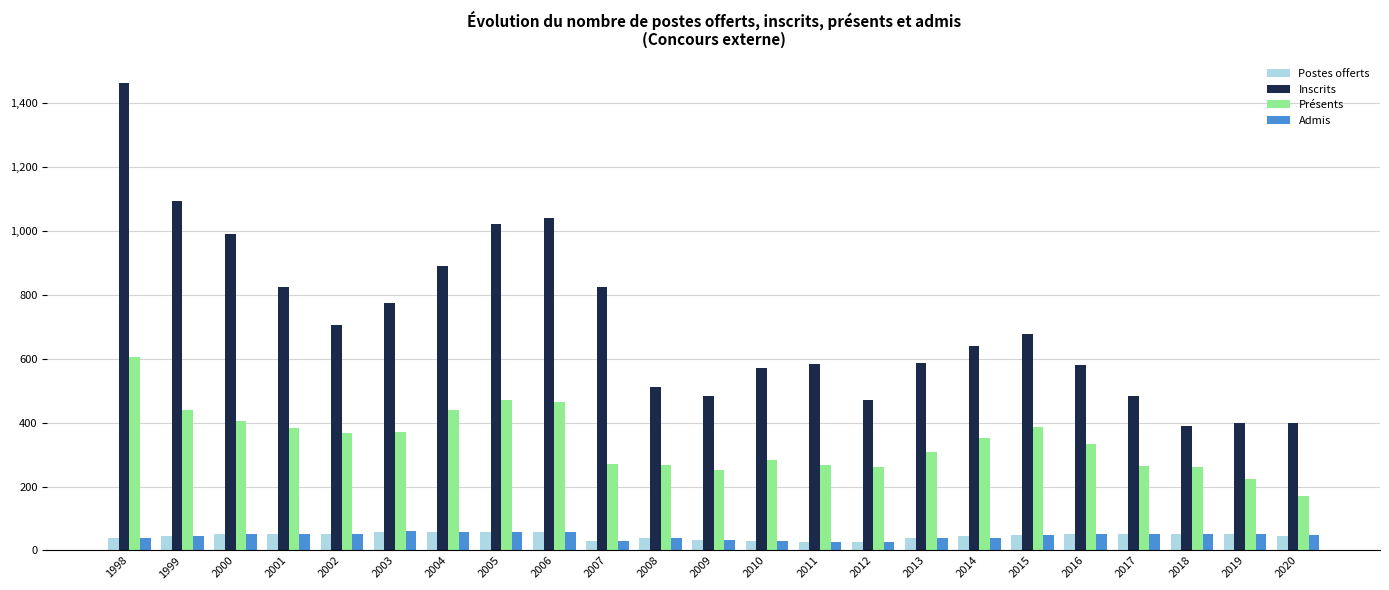

True or false: Présents has a value of 351 at 2014.

True